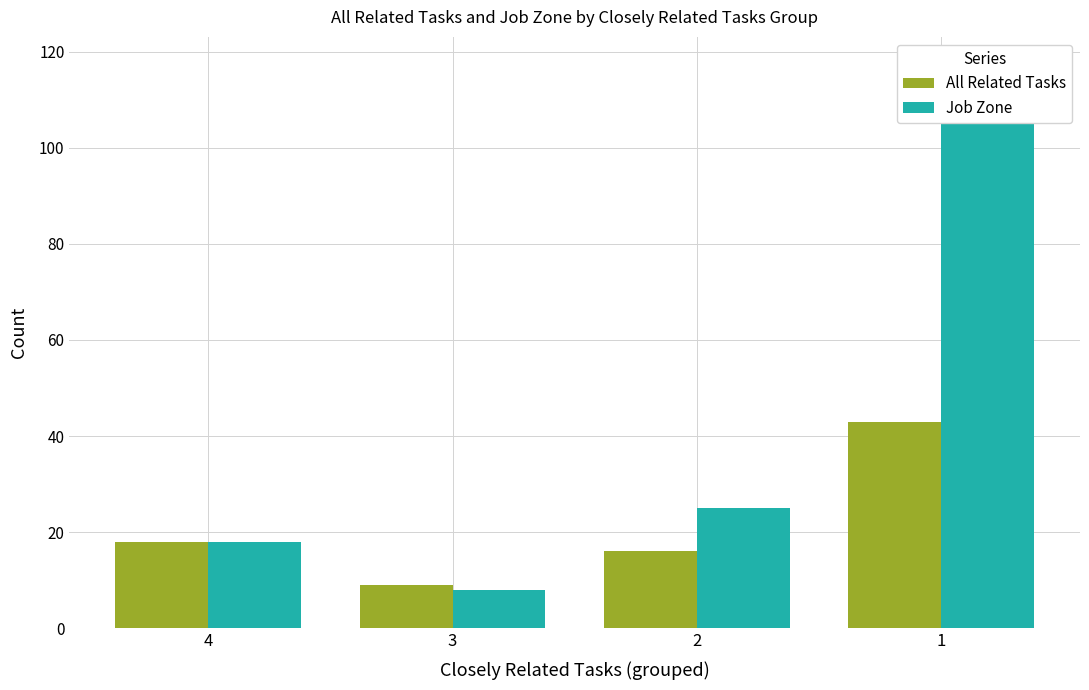

At which label does All Related Tasks first exceed 18?

1